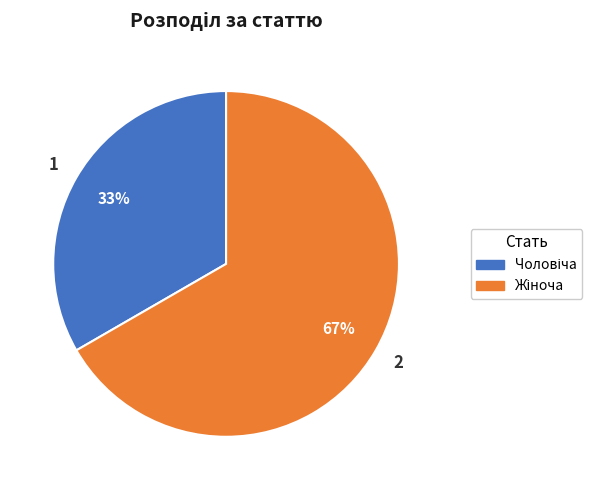

To the nearest percent, what is the average slice percentage?

50%